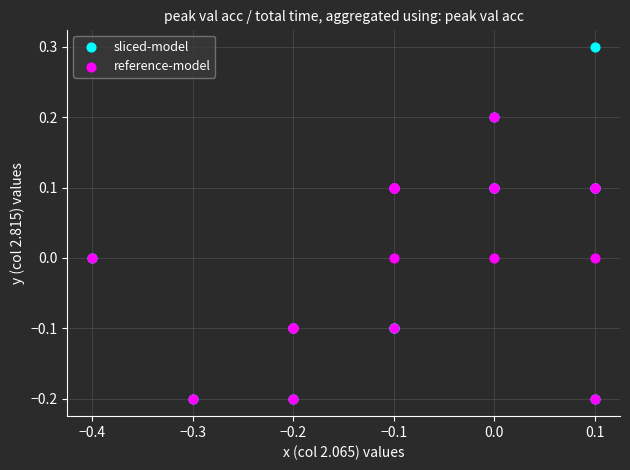

Which series contains the highest Y value?

sliced-model